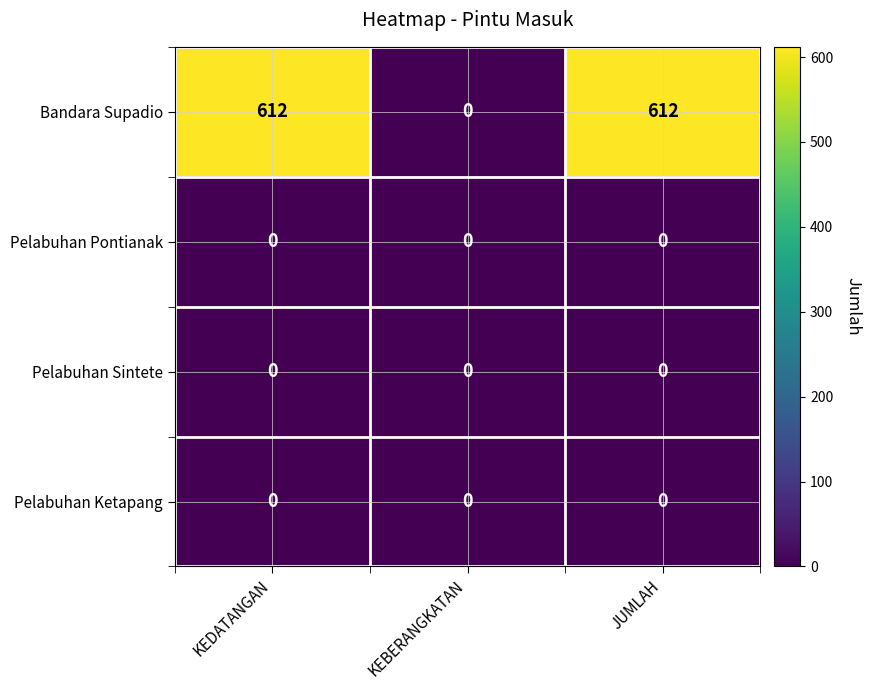

Is the value of Pelabuhan Sintete at KEBERANGKATAN greater than the value of Bandara Supadio at JUMLAH?

No